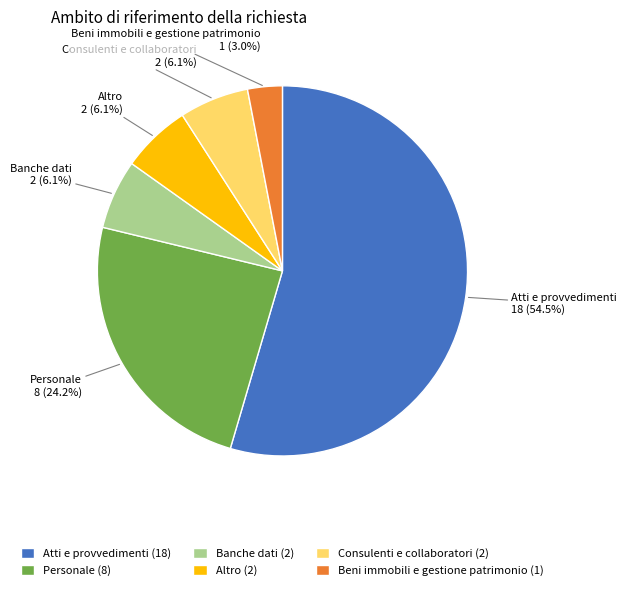

Is there any slice that represents more than half of the pie?

Yes